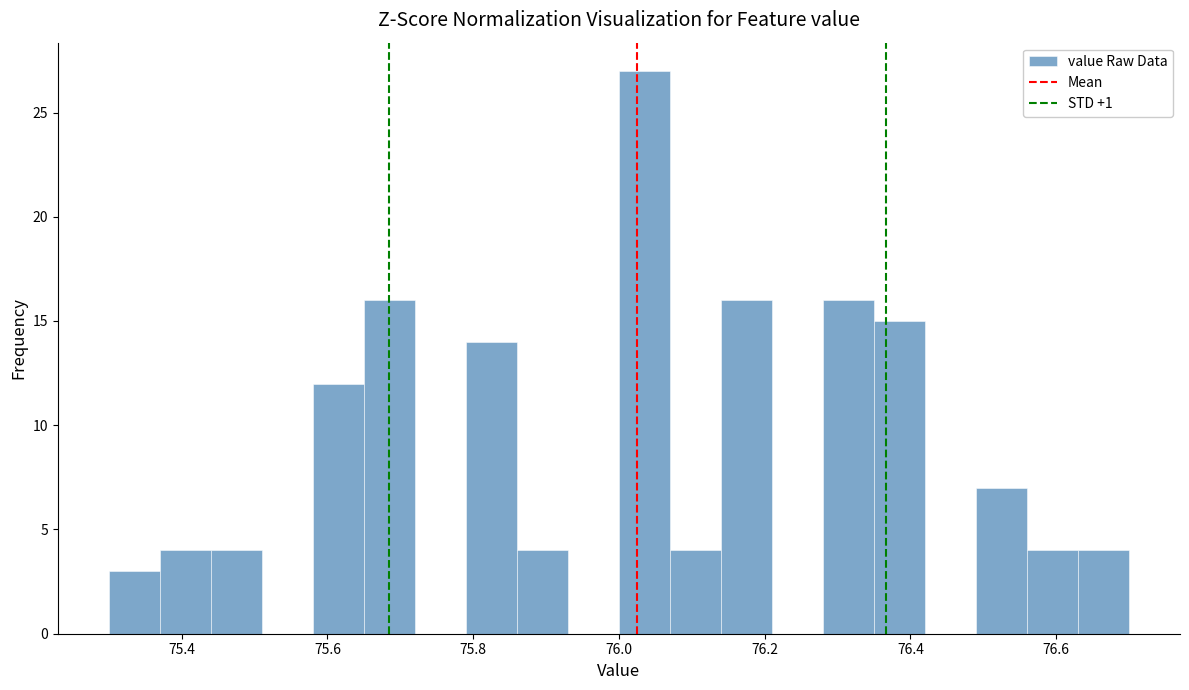

Around what value on the x-axis is the tallest bar? Give the approximate position of its centre, as read against the axis.

76.04